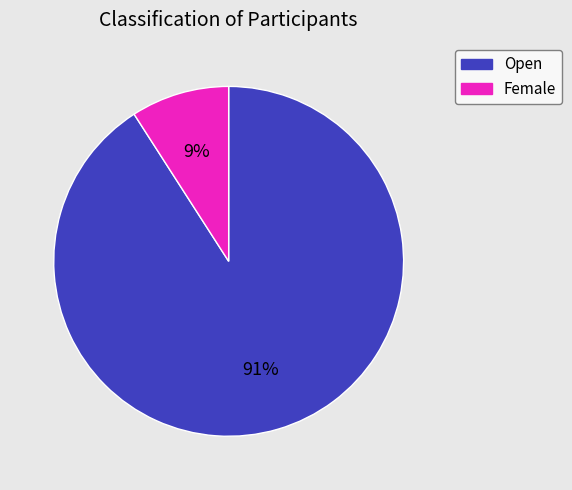

How many slices are in this pie chart?

2